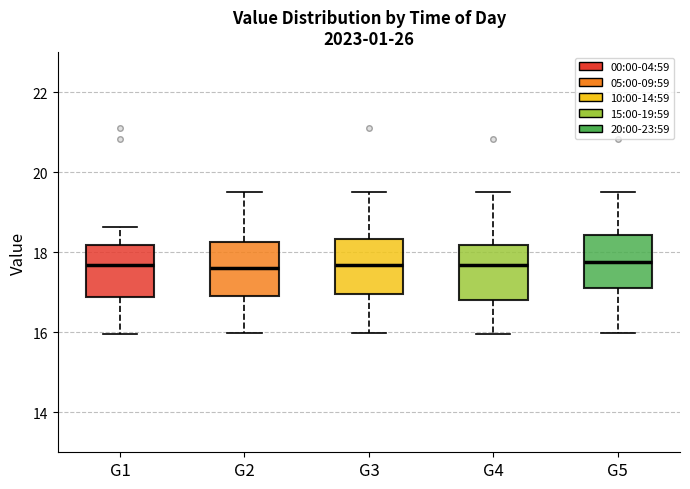

Where is the upper edge of the box for G1 on the y-axis? The values are not printed on the chart, so give them approximately, as read against the axis.

18.2